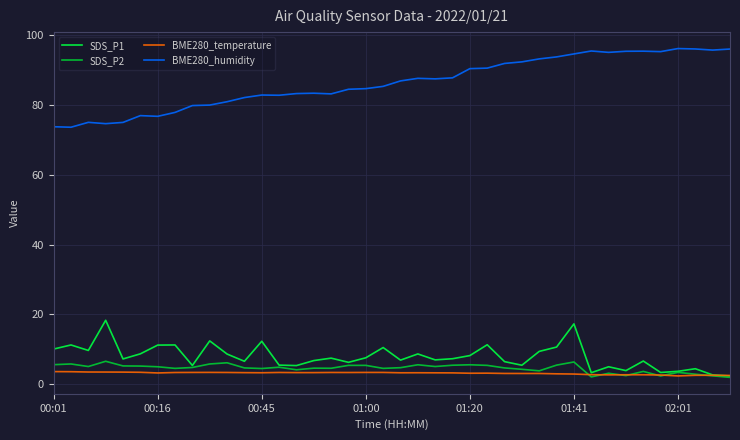

True or false: BME280_humidity and SDS_P2 intersect in this chart.

False